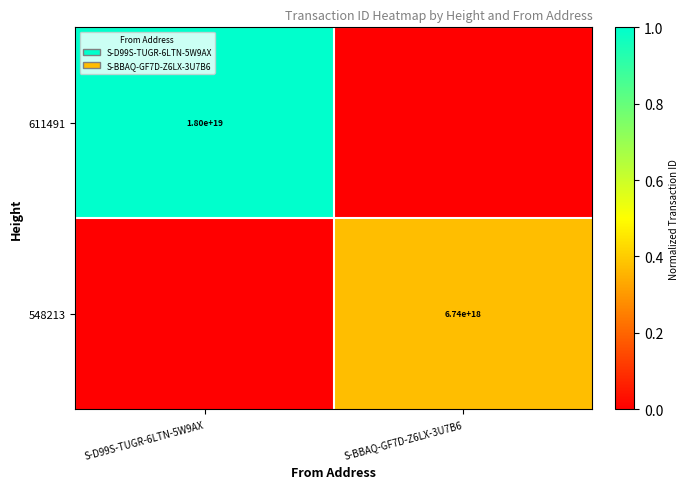

The value of 548213 at S-BBAQ-GF7D-Z6LX-3U7B6 is 3384664627814527488. True or false?

False